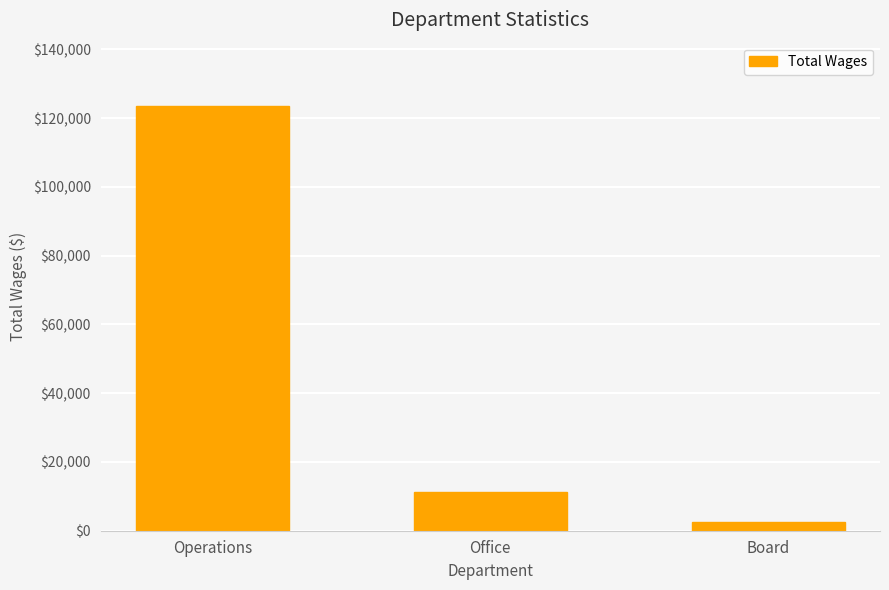

Where is the data nearest to the value 62906?

Office